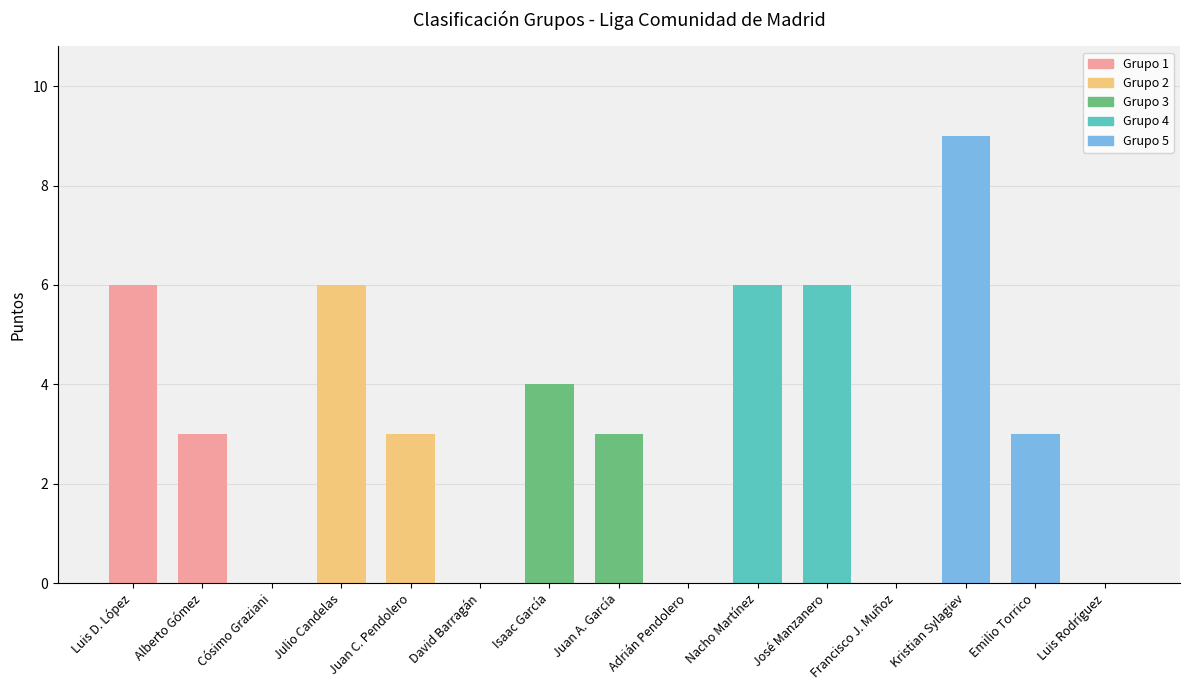

What is the sum of the values at Adrián Pendolero and Juan C. Pendolero?

3